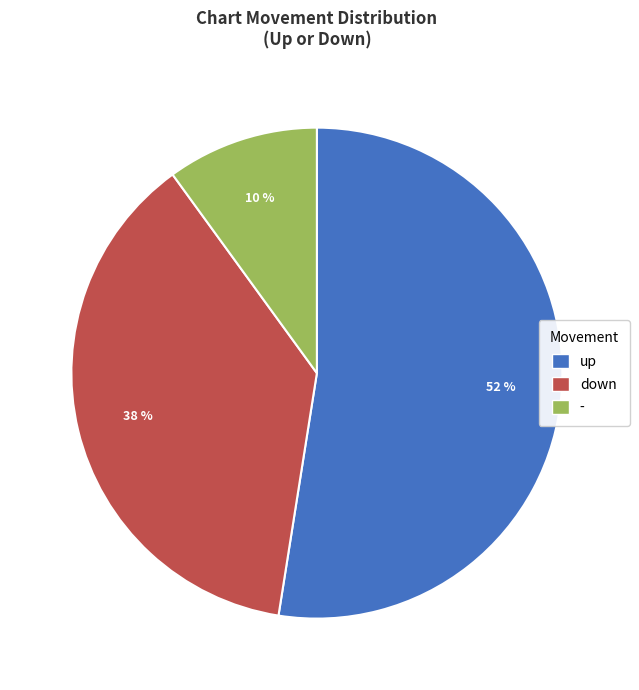

What is the largest slice in the pie chart?

up